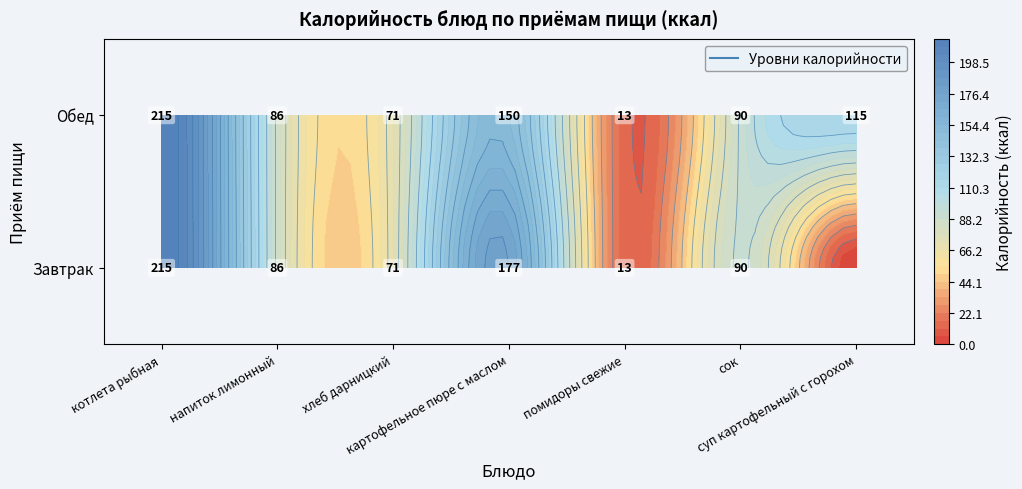

Reading left to right, what are all the values shown in this chart?

котлета рыбная: 215	215
напиток лимонный: 86	86
хлеб дарницкий: 71	71
картофельное пюре с маслом: 177	150
помидоры свежие: 13	13
сок: 90	90
суп картофельный с горохом: 0	115